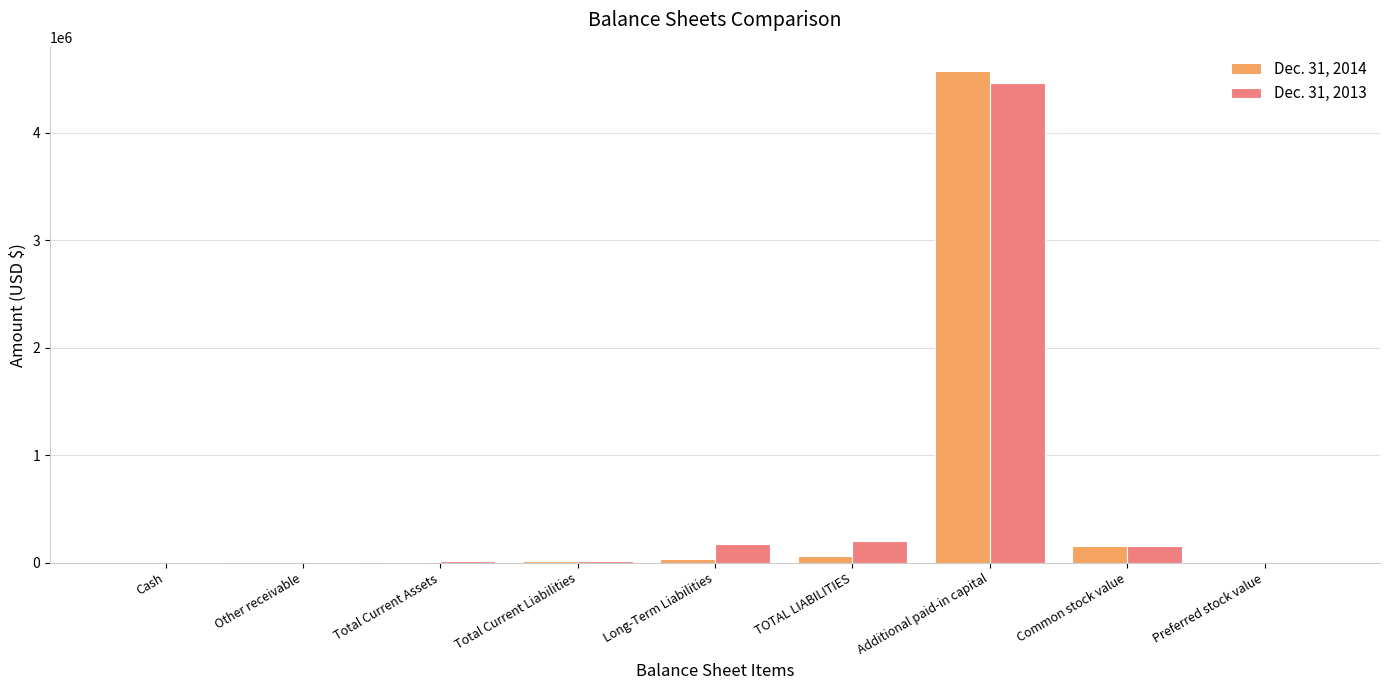

Is it true that Dec. 31, 2013 equals 7250 at Other receivable?

True